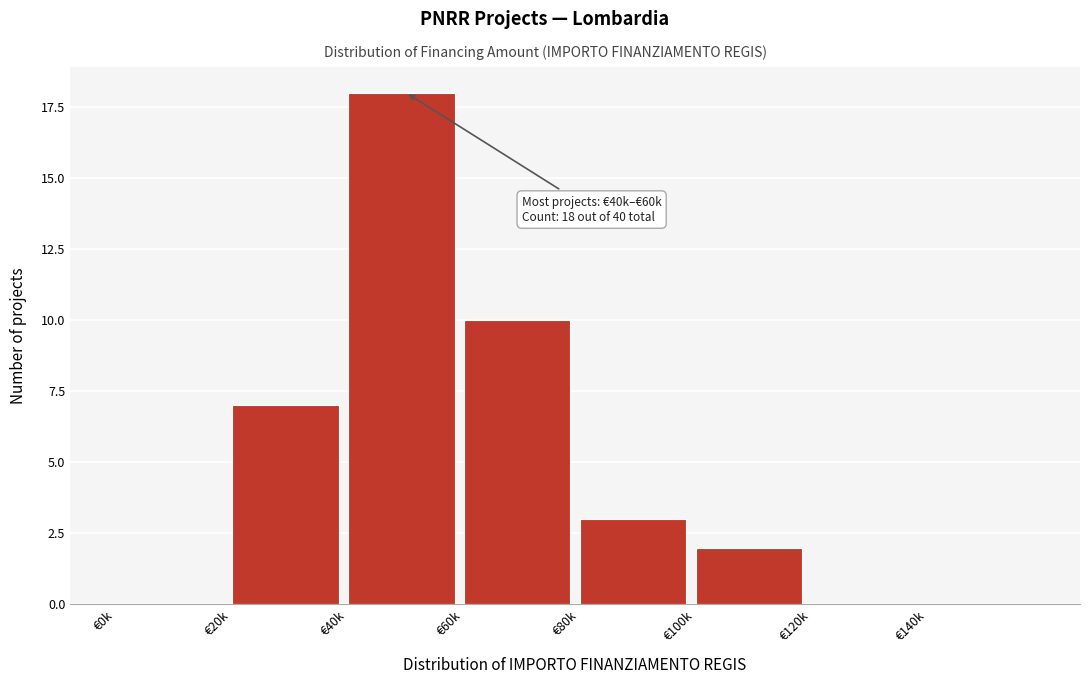

Reading left to right, what are all the values shown in this chart?

€0k=0	€20k=7	€40k=18	€60k=10	€80k=3	€100k=2	€120k=0	€140k=0